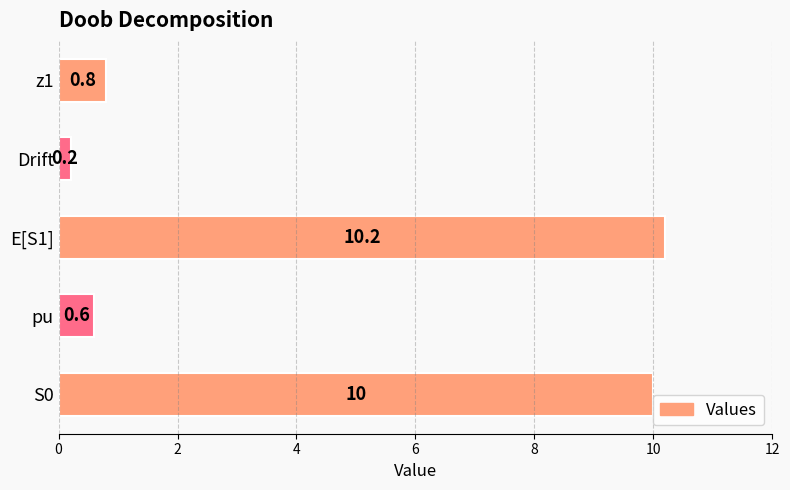

What is the difference between the values at Drift and z1?

0.6